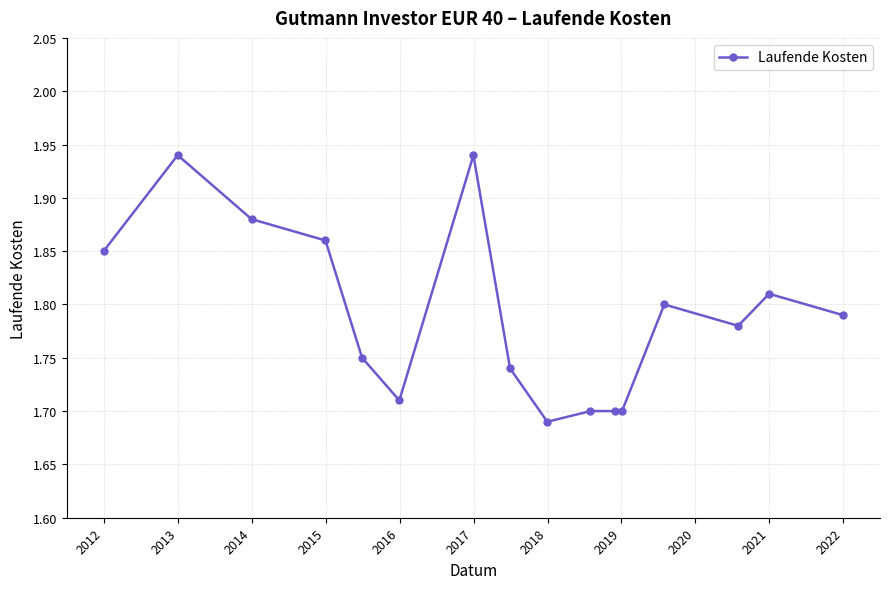

True or false: the data has more than 0 interior local peaks.

True